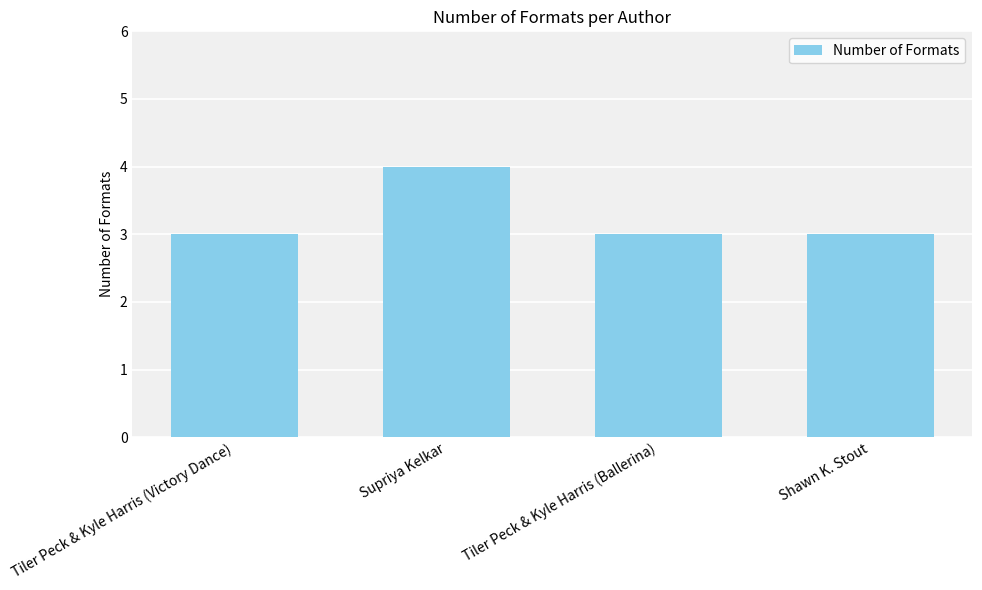

What is the greatest value displayed?

4